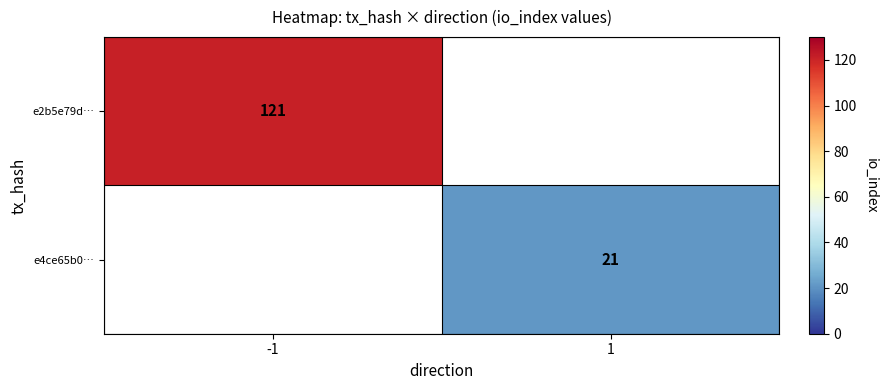

The value of e2b5e79d… at -1 is 121. True or false?

True